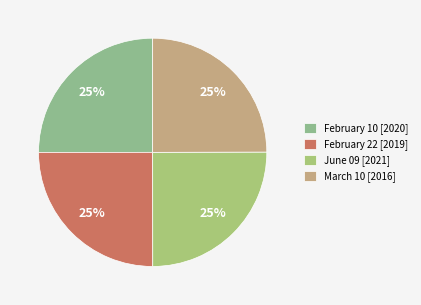

To the nearest percent, what is the average slice percentage?

25%